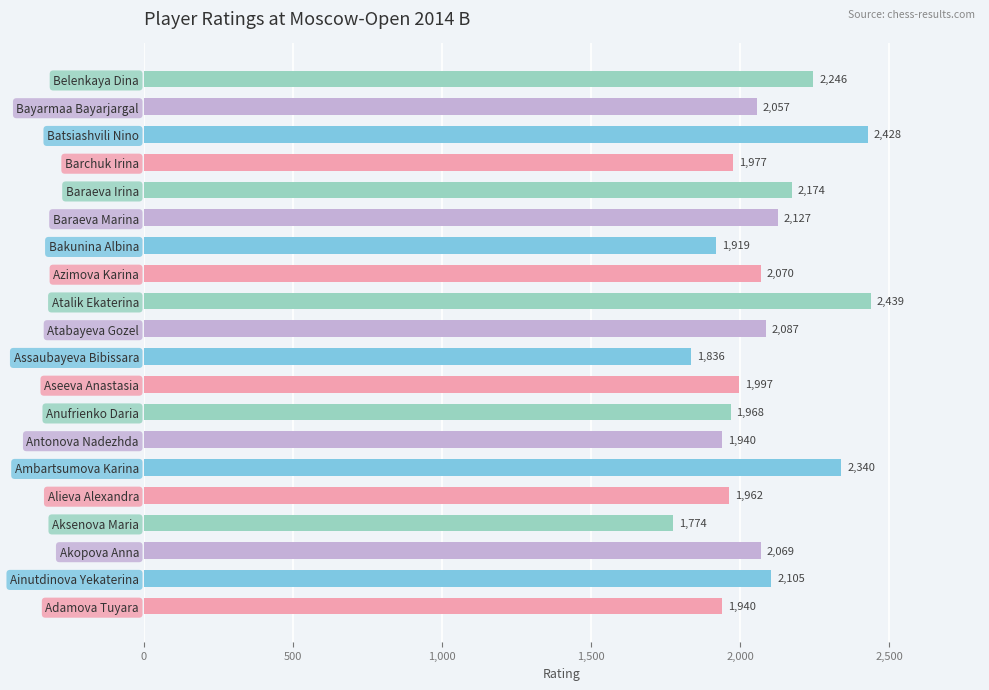

What is the difference between the maximum and second lowest values?

603